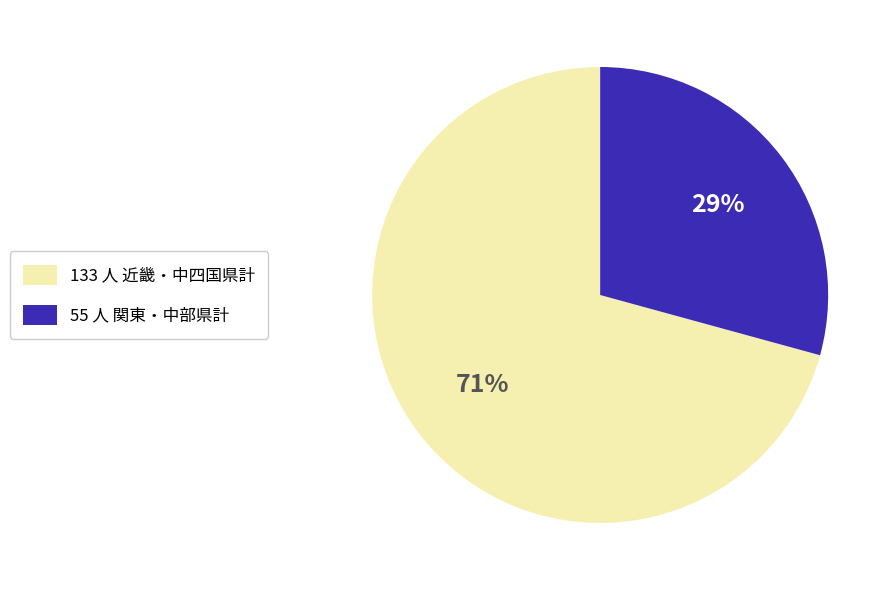

How many segments does this pie chart have?

2